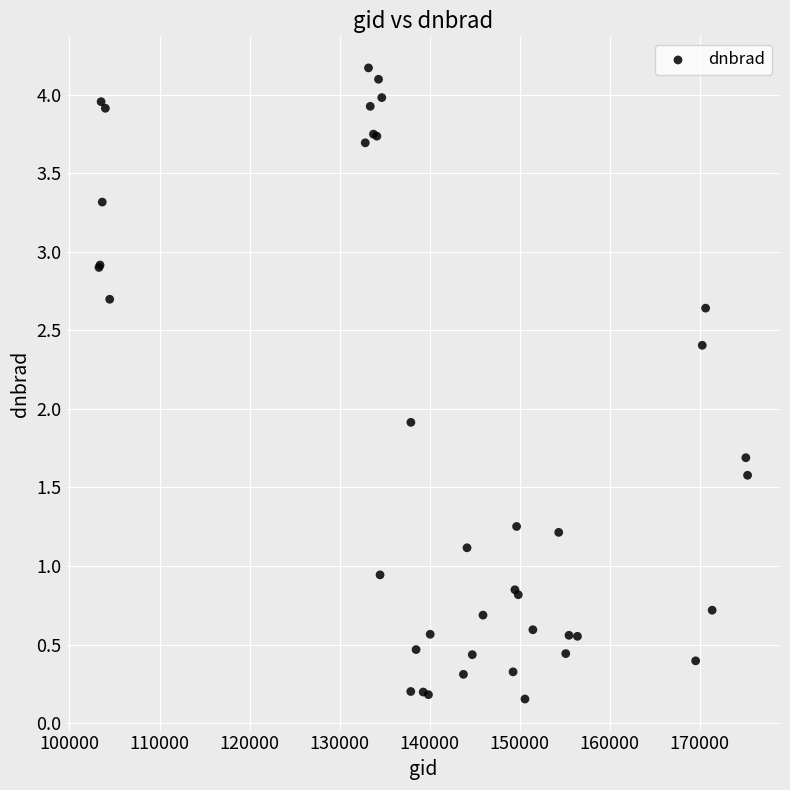

What Y value in the scatter plot is closest to 2?

1.9